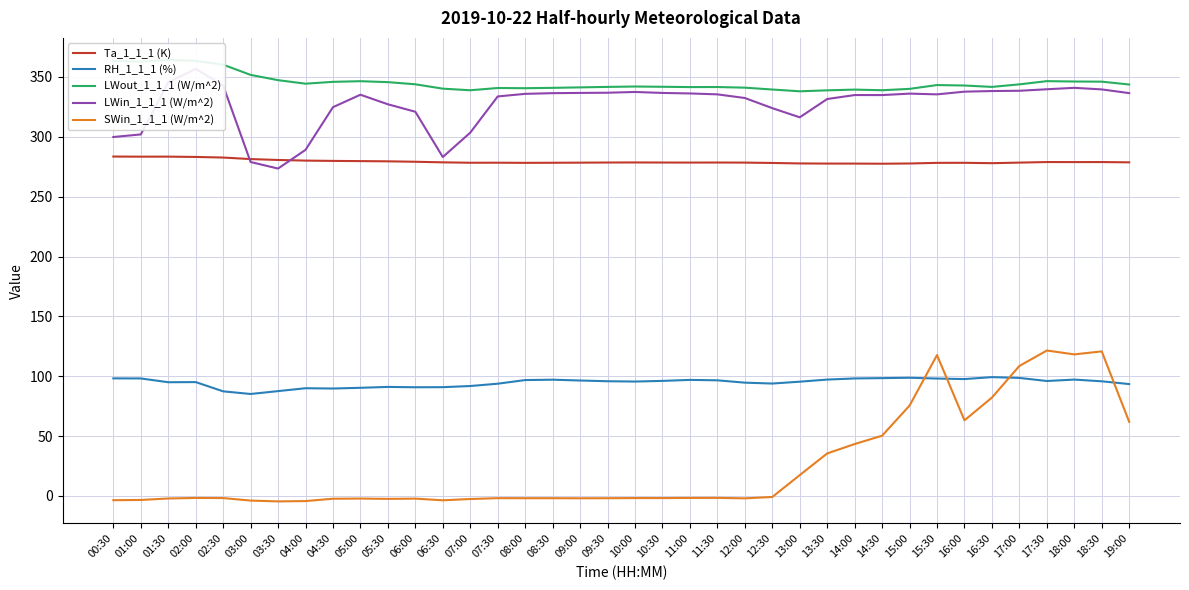

How many interior local valleys does the Ta_1_1_1 (K) series have?

7